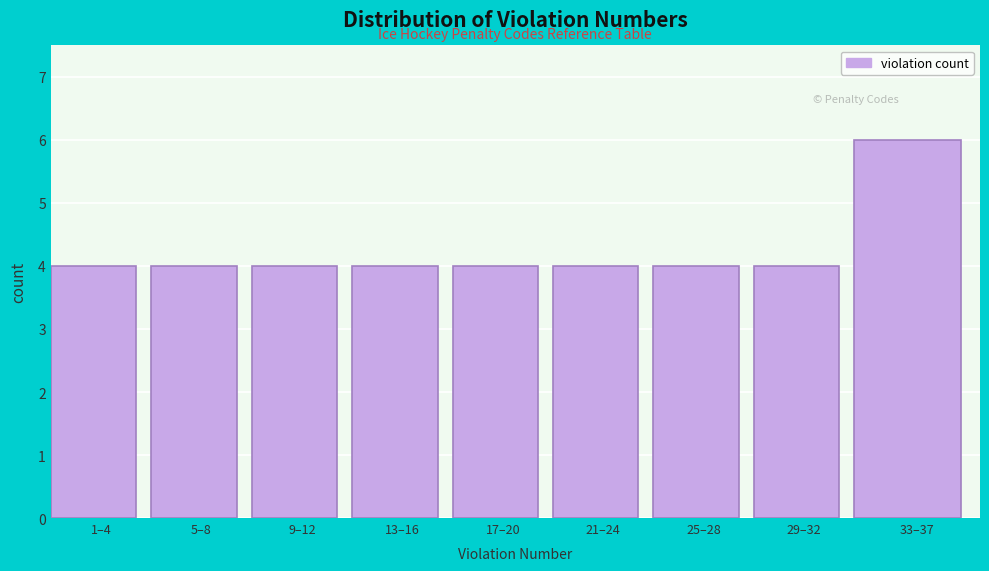

Reading right to left, what are all the values shown in this chart?

33–37=6	29–32=4	25–28=4	21–24=4	17–20=4	13–16=4	9–12=4	5–8=4	1–4=4